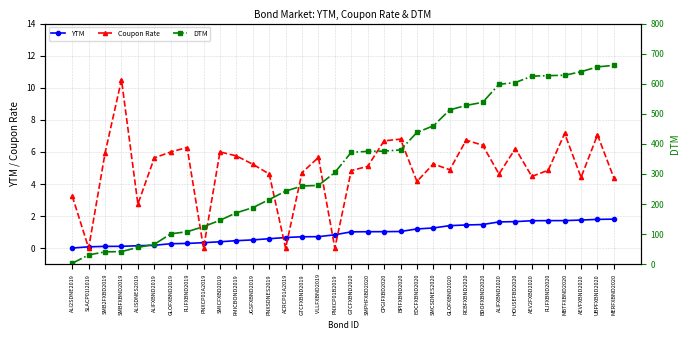

What is the difference between the DTM values at ALISDNES2019 and MBTFXBND2020?

572.0